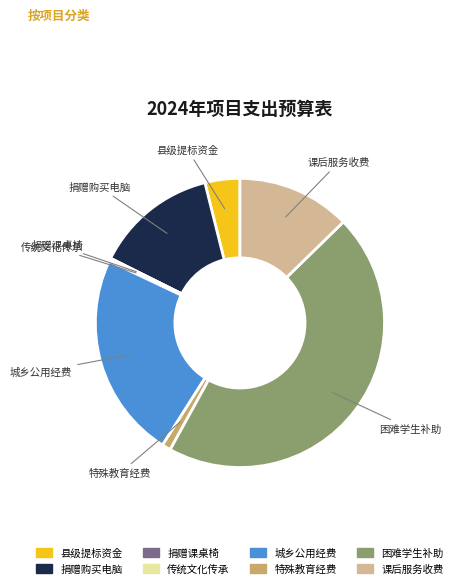

Is there a majority slice in this chart?

No